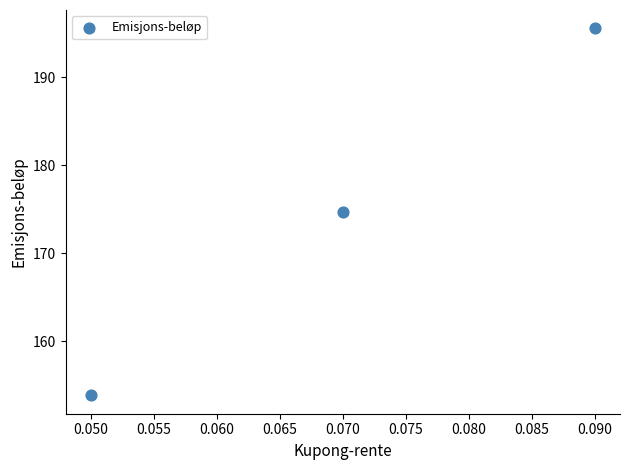

What is the range of Y values (max minus min)?

41.7